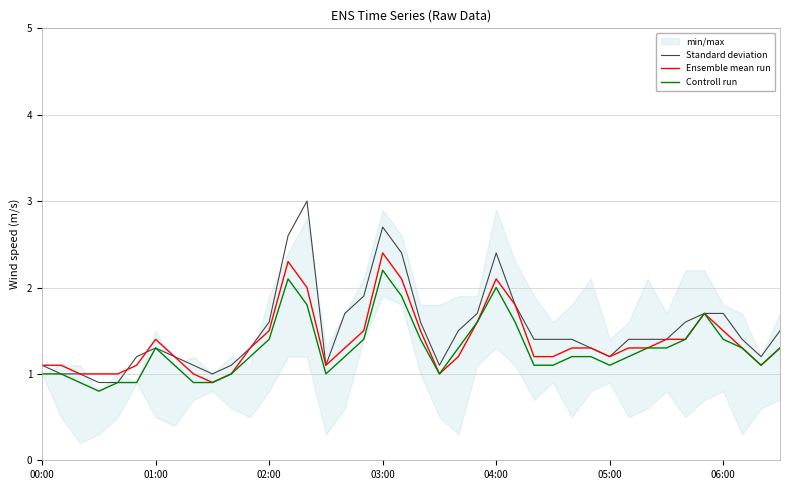

What is the maximum value shown in the chart?

3.0